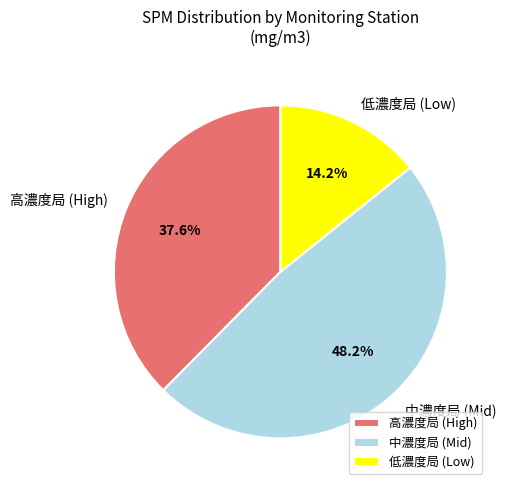

Rank the categories by value from highest to lowest.

中濃度局 (Mid), 高濃度局 (High), 低濃度局 (Low)